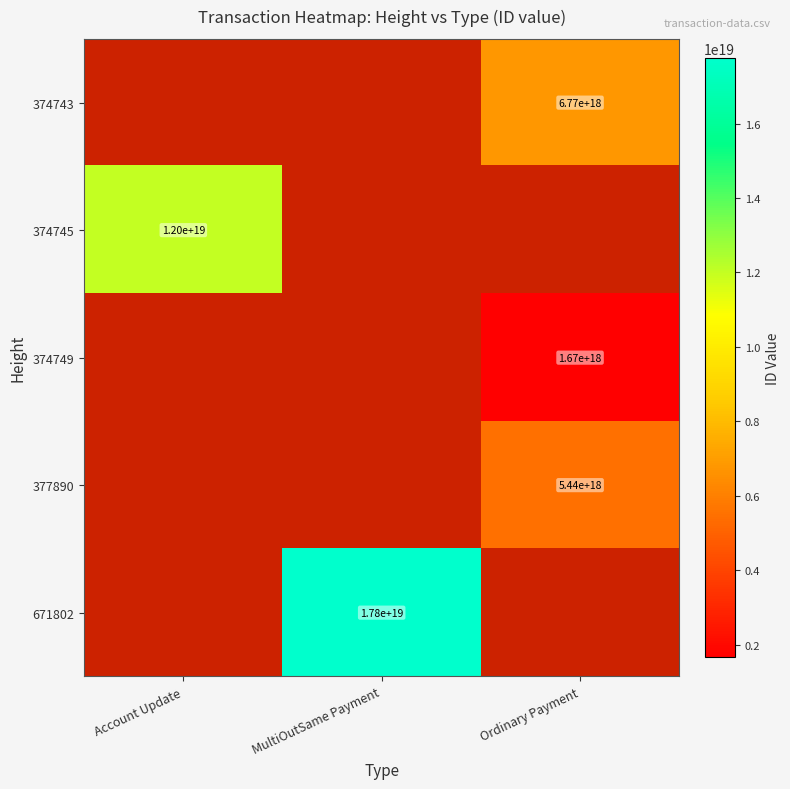

Which has a higher value, MultiOutSame Payment or Ordinary Payment?

Ordinary Payment